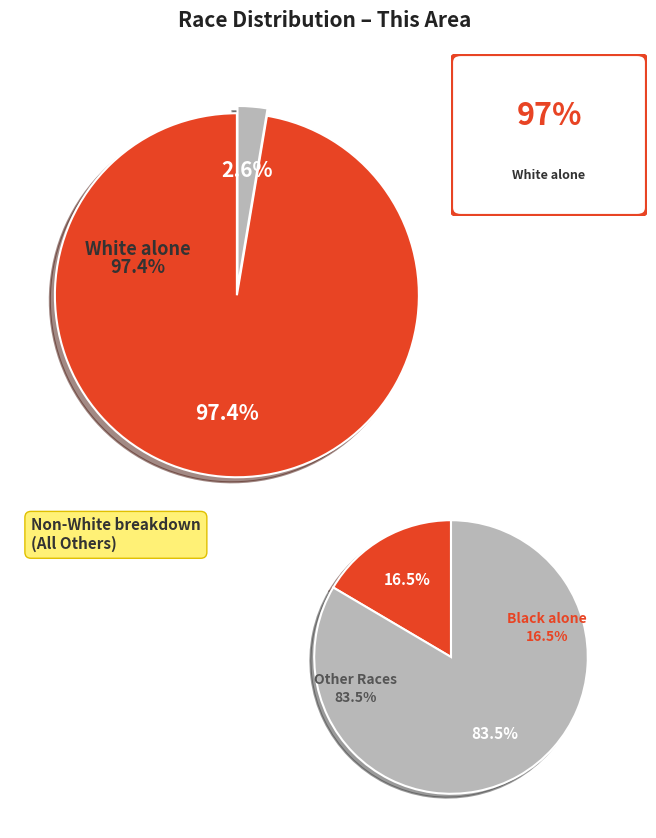

Which slice is the largest?

White alone